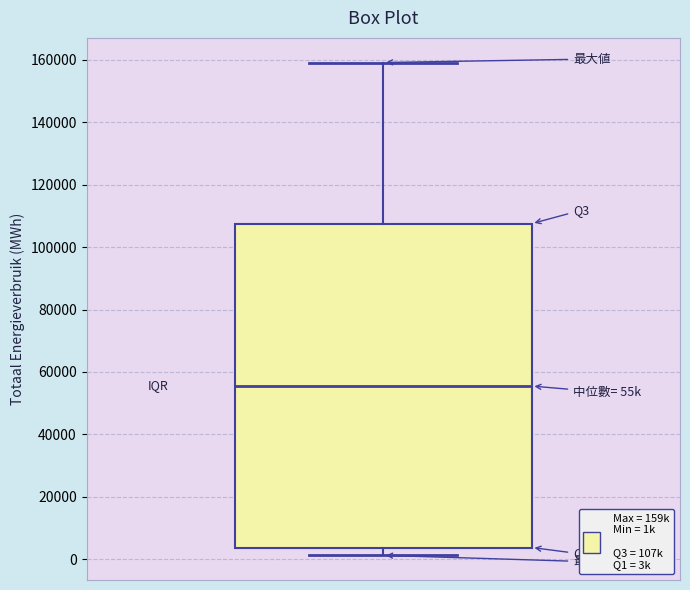

Transcribe this box plot: give where the median line is, the range the box spans, and where the two whiskers end, as read against the y-axis. The values are not printed on the chart, so give them approximately, as read against the axis.

median 56000, box 4000 to 108000, whiskers 2000 to 160000